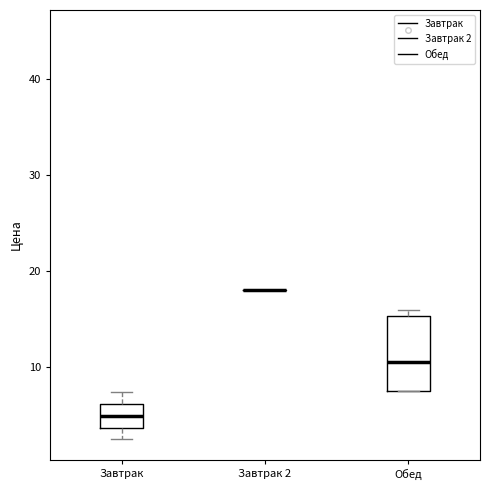

Reading left to right, transcribe this box plot: for each box, give where its median line is, the range the box spans, and where its two whiskers end, as read against the y-axis. The values are not printed on the chart, so give them approximately, as read against the axis.

Завтрак: median 5, box 4 to 6, whiskers 3 to 7
Завтрак 2: box collapsed to a line at 18, whiskers 18 to 18
Обед: median 11, box 8 to 15, whiskers 8 to 16